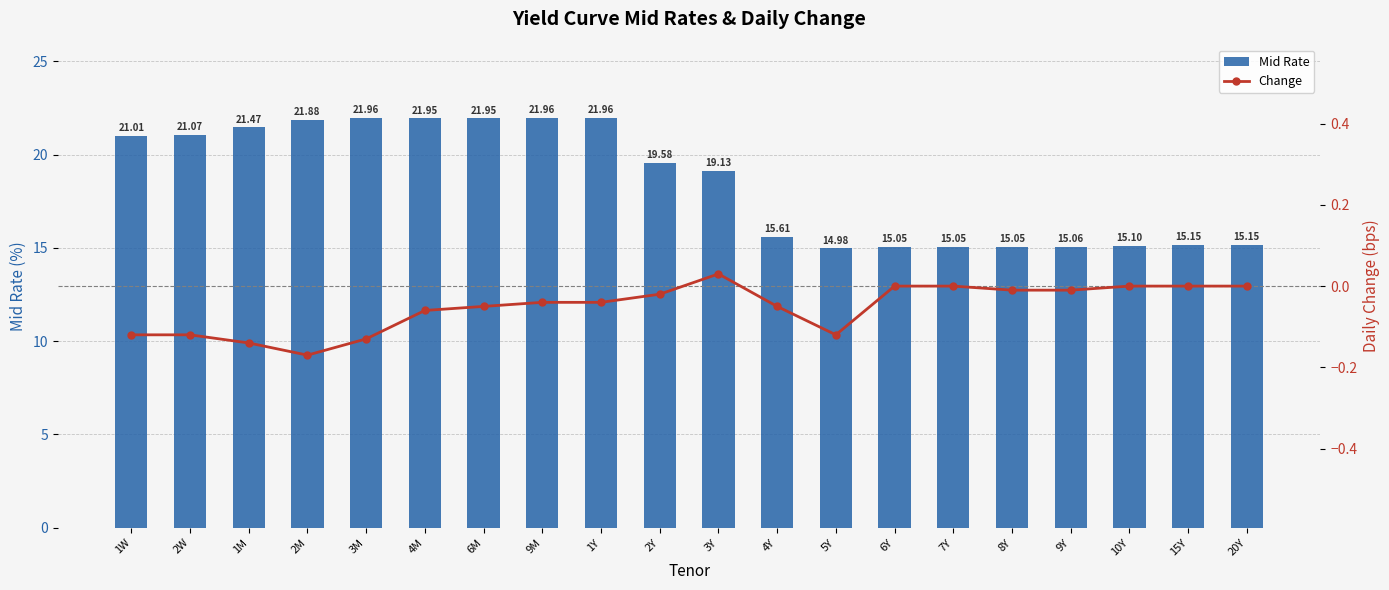

List the series in order of their peak value, lowest first.

Change, Mid Rate